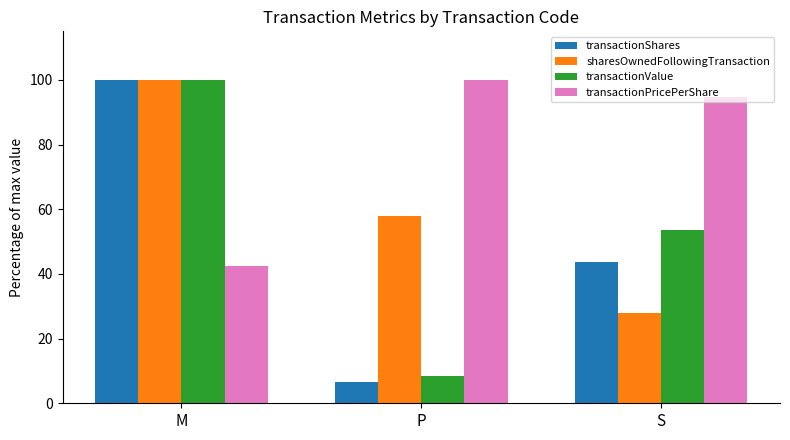

Which series changed the most between P and S?

transactionValue